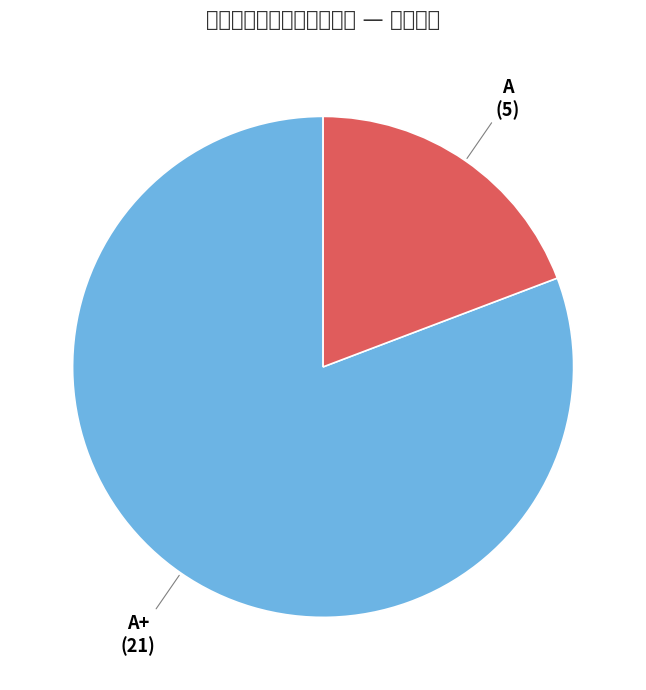

The A+ slice represents 81% of the pie. True or false?

True